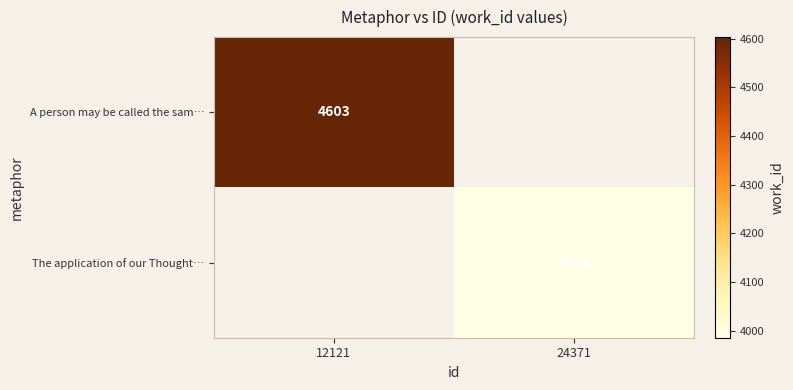

Which label corresponds to the largest value in the chart?

12121